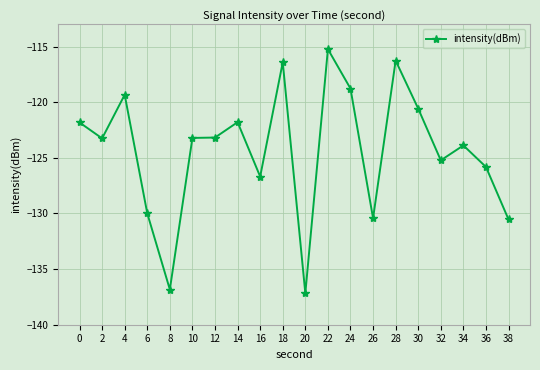

At which category does the chart reach its minimum across all series?

20